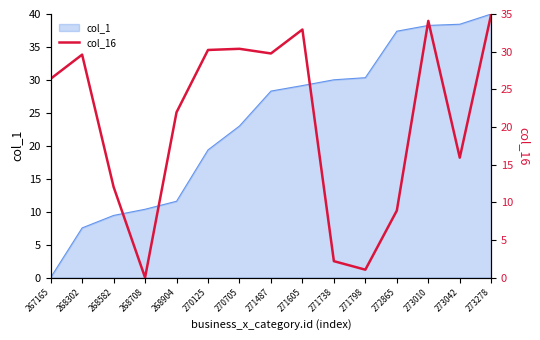

Between 273278 and 268904, which is larger?

273278